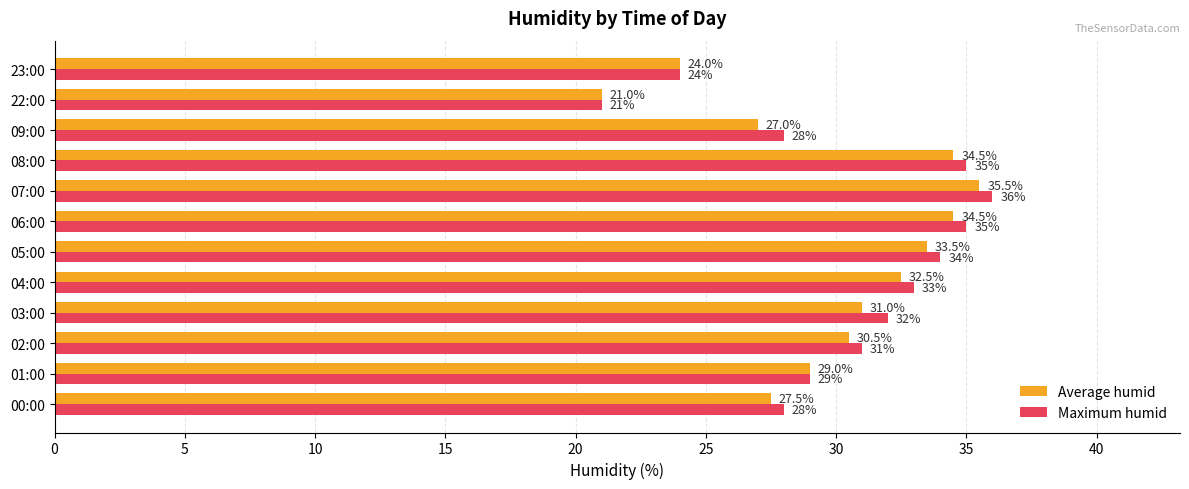

Rank the series by their average value, from lowest to highest.

Average humid, Maximum humid